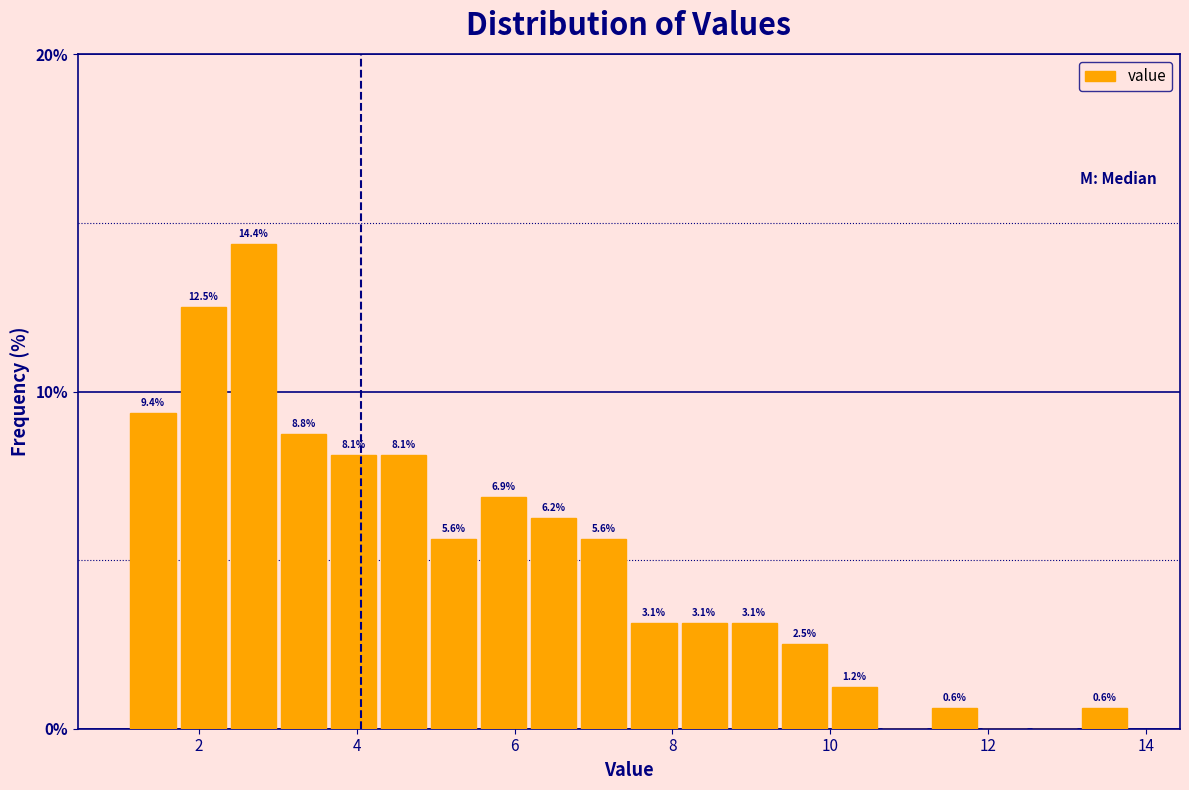

Read against the x-axis, roughly where is the centre of the tallest bar?

2.6